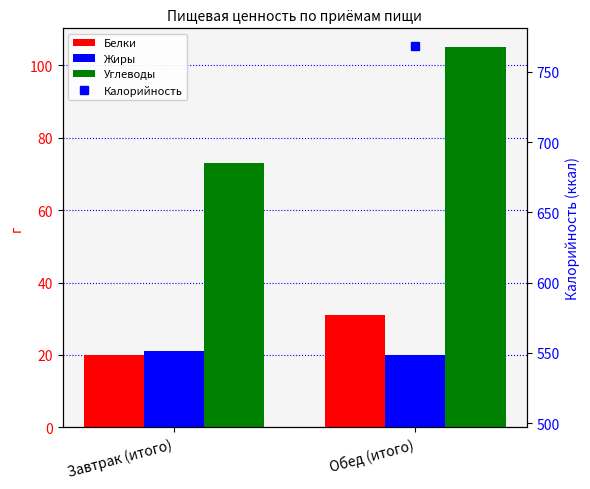

What is the spread (max minus min) of values at Обед (итого)?

748